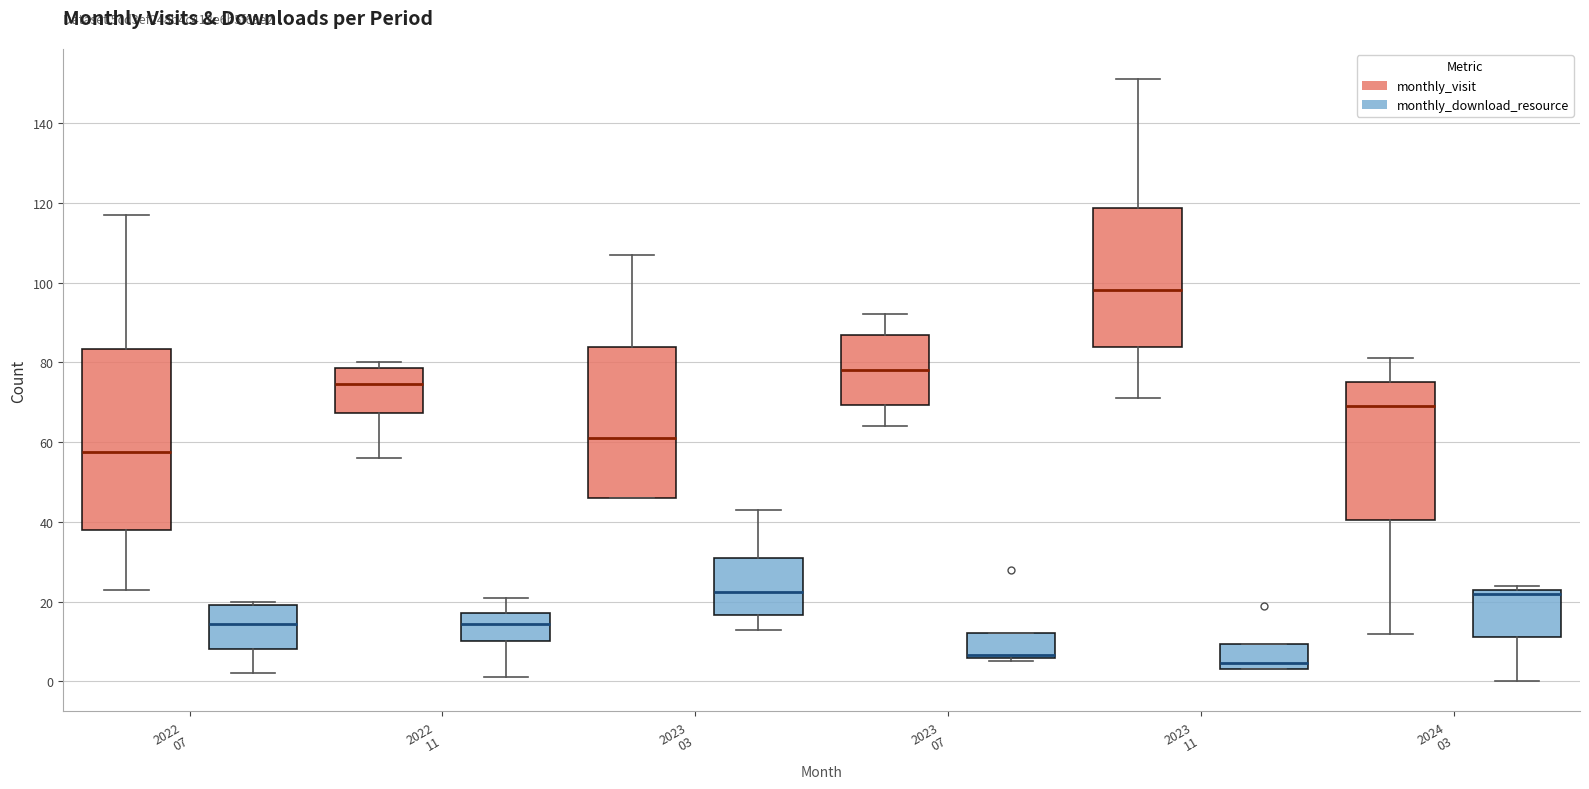

Where does the median line of the box for 2023 07 (monthly_visit) sit on the y-axis? The values are not printed on the chart, so give them approximately, as read against the axis.

78